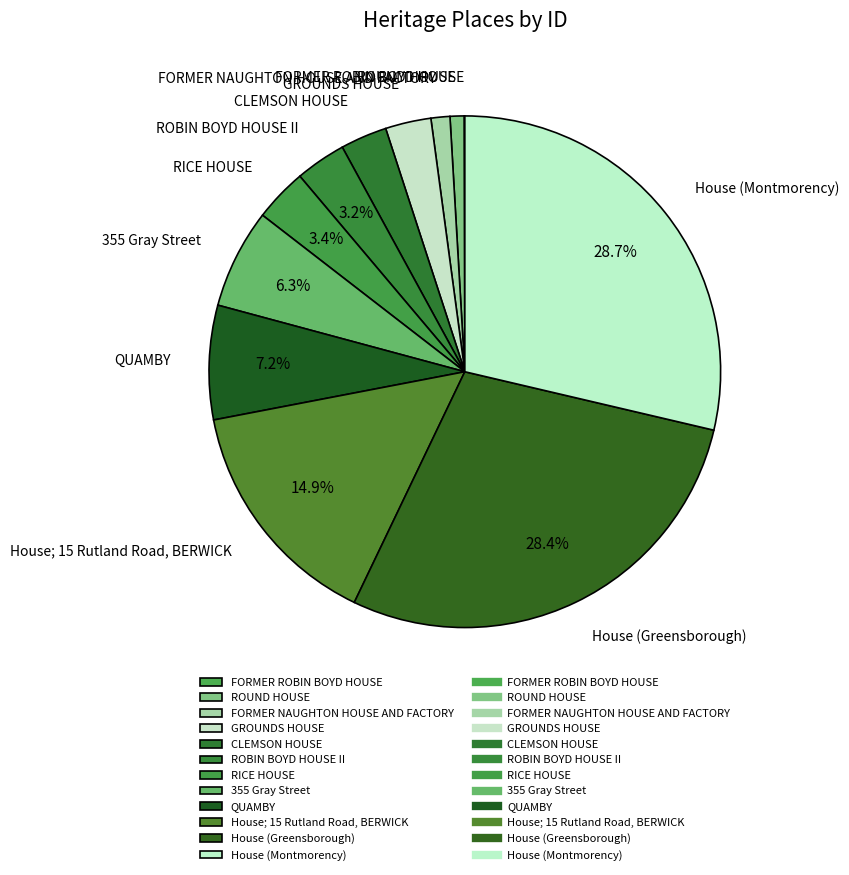

True or false: 355 Gray Street accounts for 6% of the total.

True